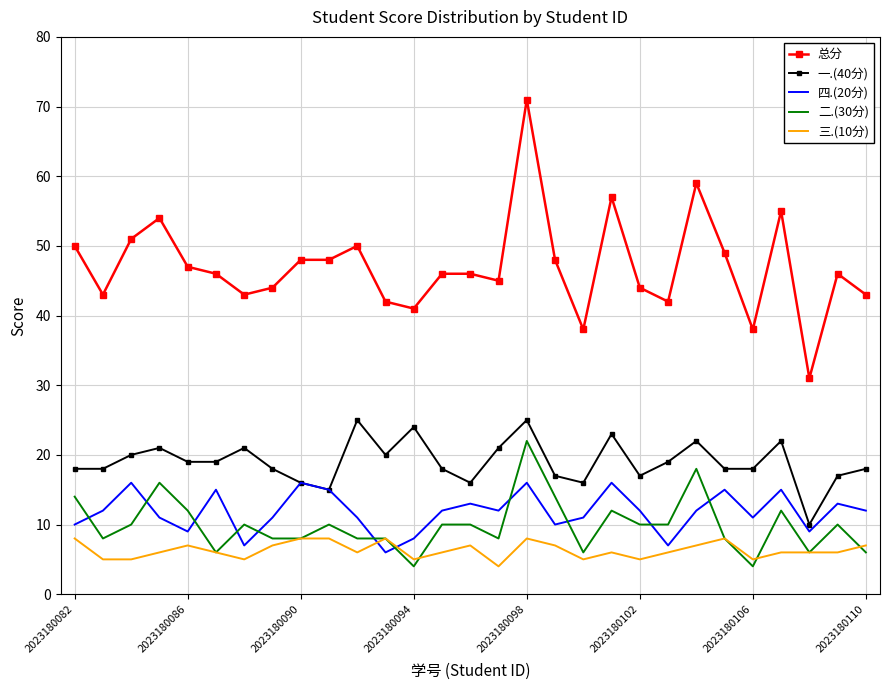

How many distinct data groups are displayed?

5